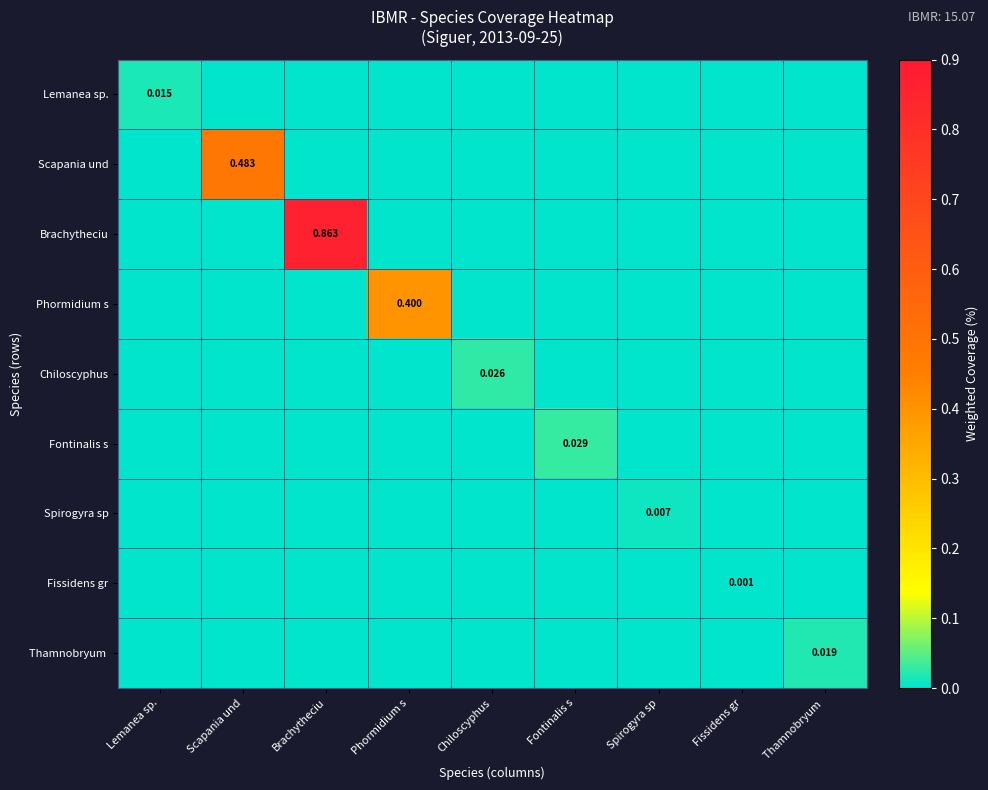

True or false: Fontinalis s has a value of 0.0 at Fontinalis s.

False